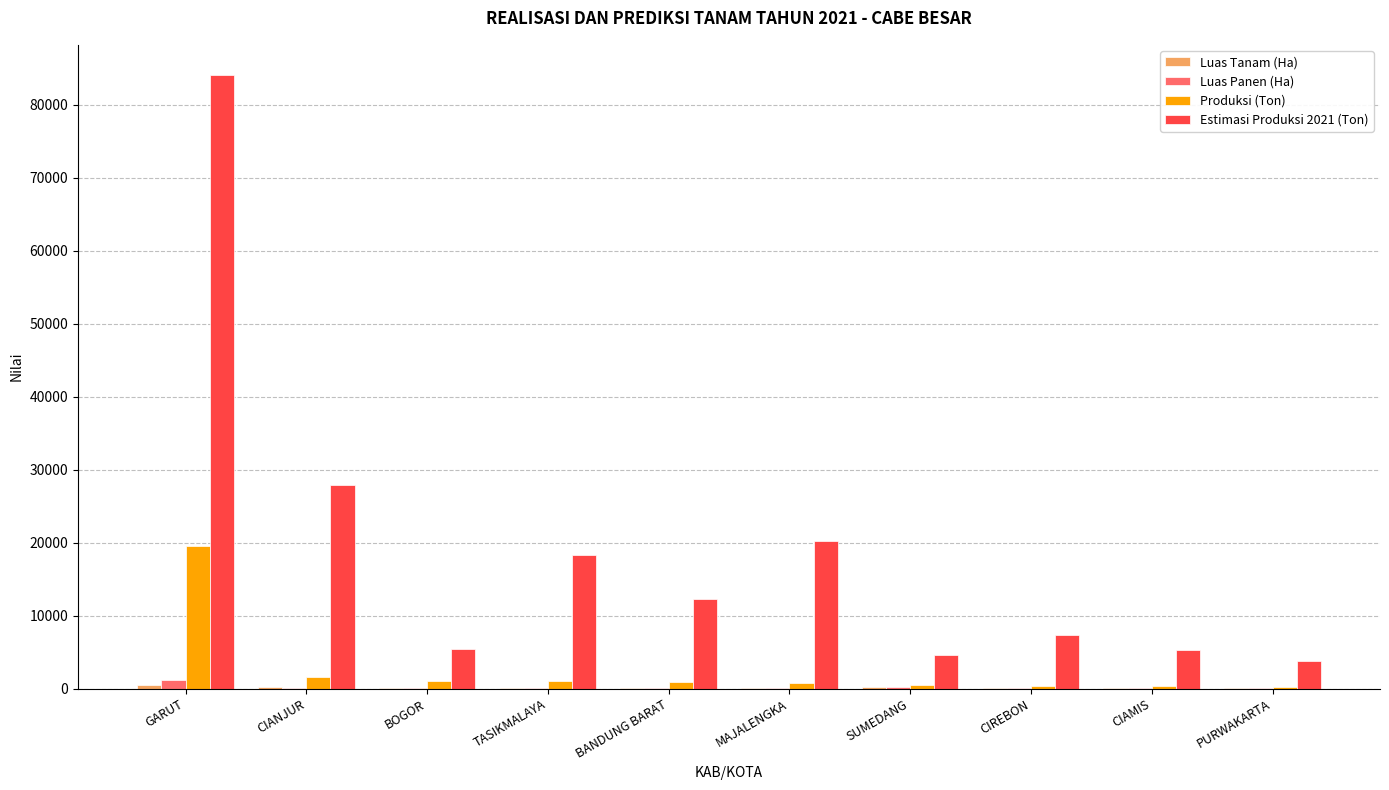

What is the greatest value displayed?

84020.2